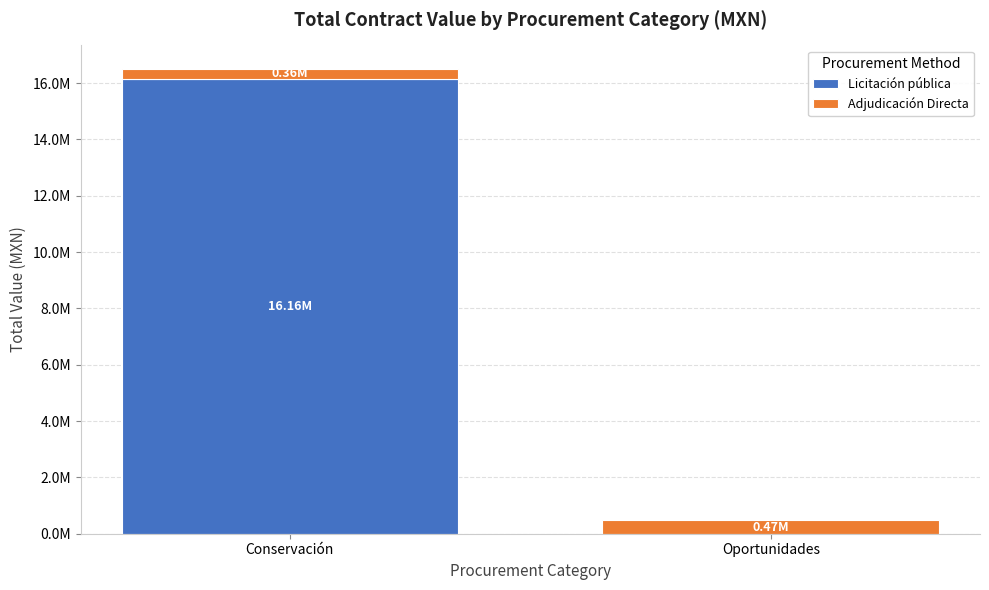

What are all the series names shown in the legend?

Licitación pública, Adjudicación Directa